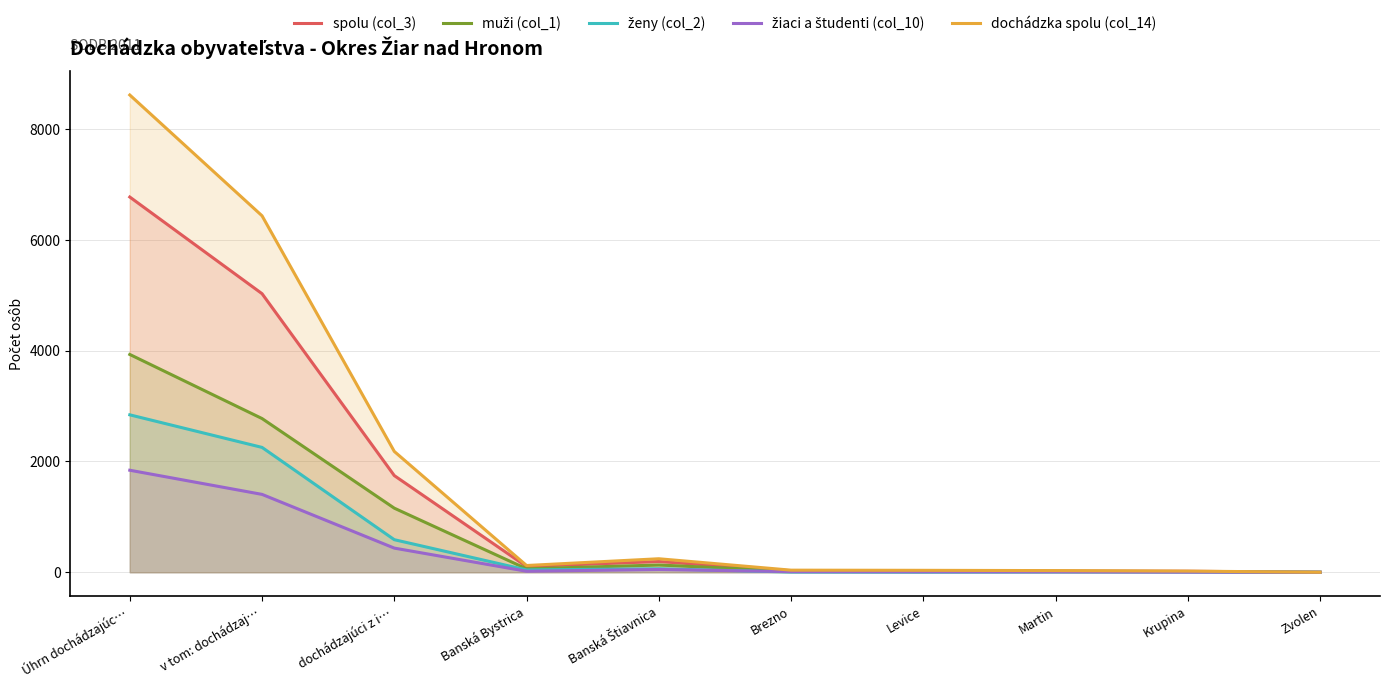

Where is the first local maximum for muži (col_1)?

Banská Štiavnica